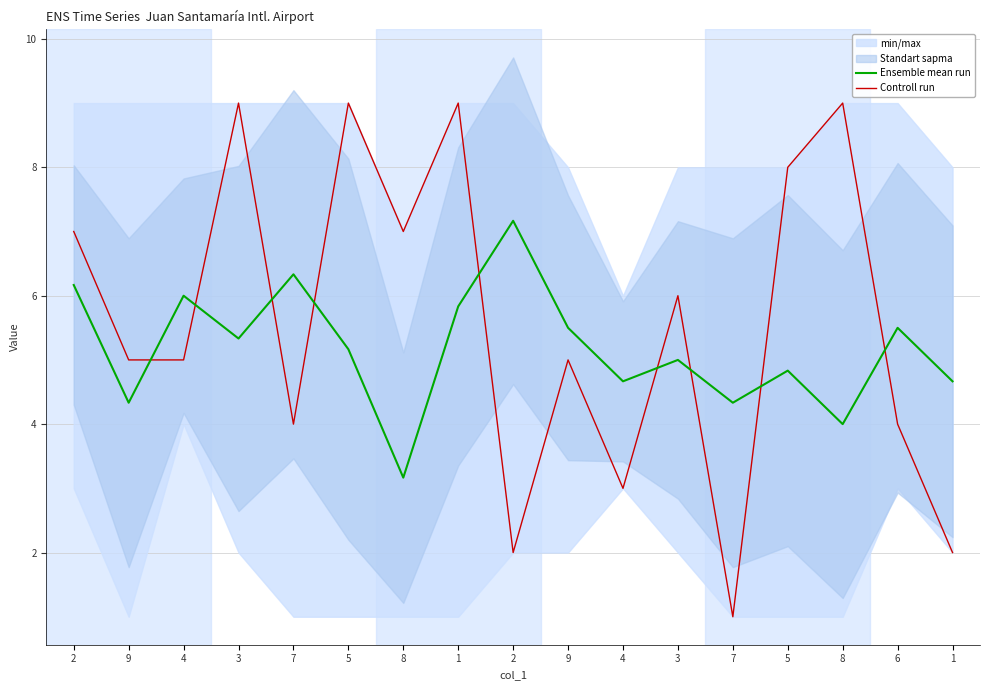

What is the maximum value shown in the chart?

9.0